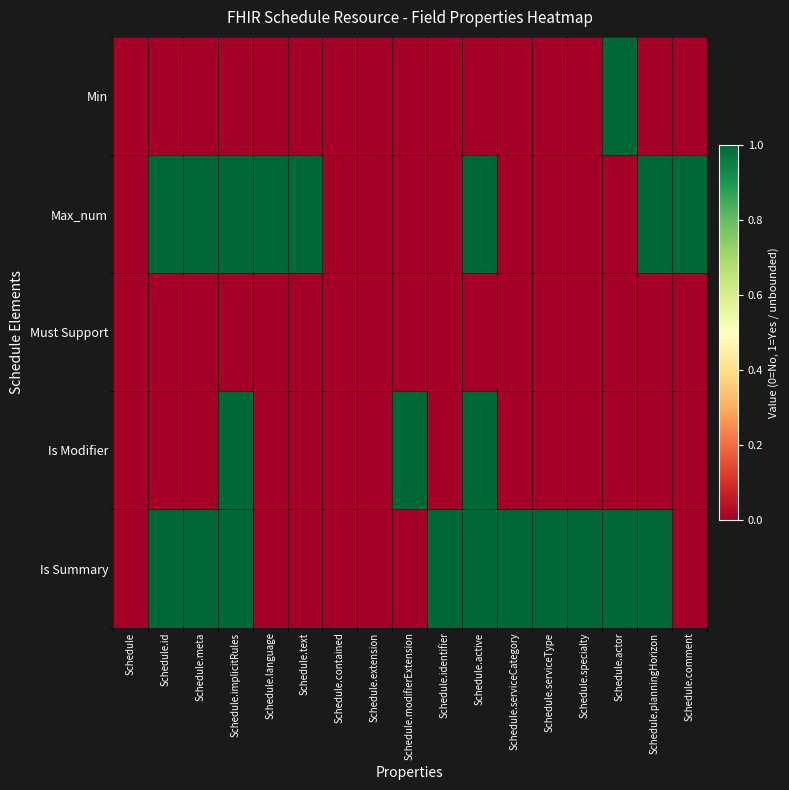

Between Schedule and Schedule.serviceCategory, which series saw the biggest shift?

Is Summary